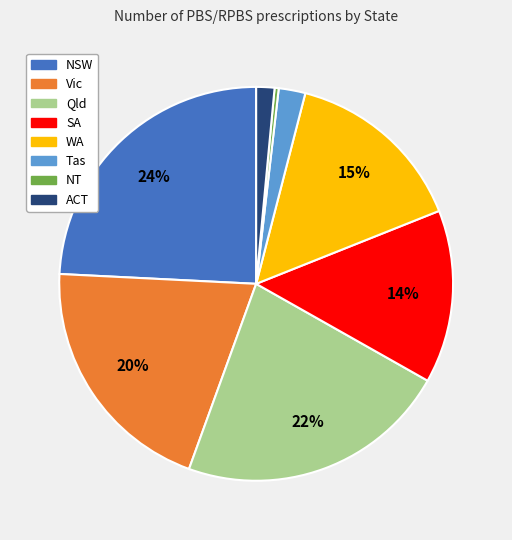

Does ACT represent more than half of the total?

No